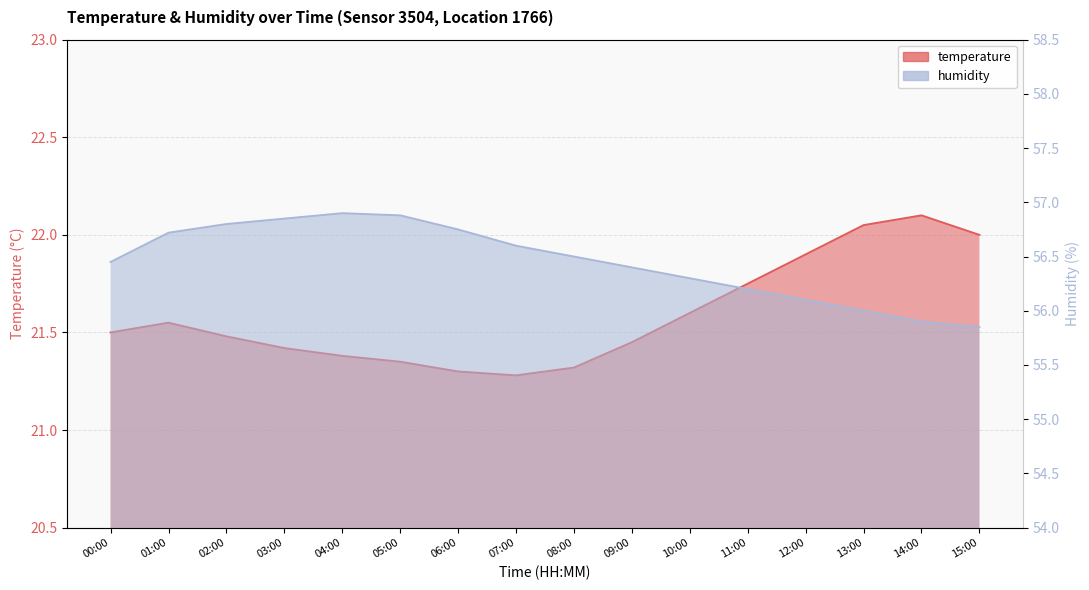

Reading left to right, what are all the values shown in this chart?

temperature: 21.5	21.6	21.5	21.4	21.4	21.4	21.3	21.3	21.3	21.4	21.6	21.8	21.9	22.1	22.1	22.0
humidity: 56.5	56.7	56.8	56.9	56.9	56.9	56.8	56.6	56.5	56.4	56.3	56.2	56.1	56.0	55.9	55.9